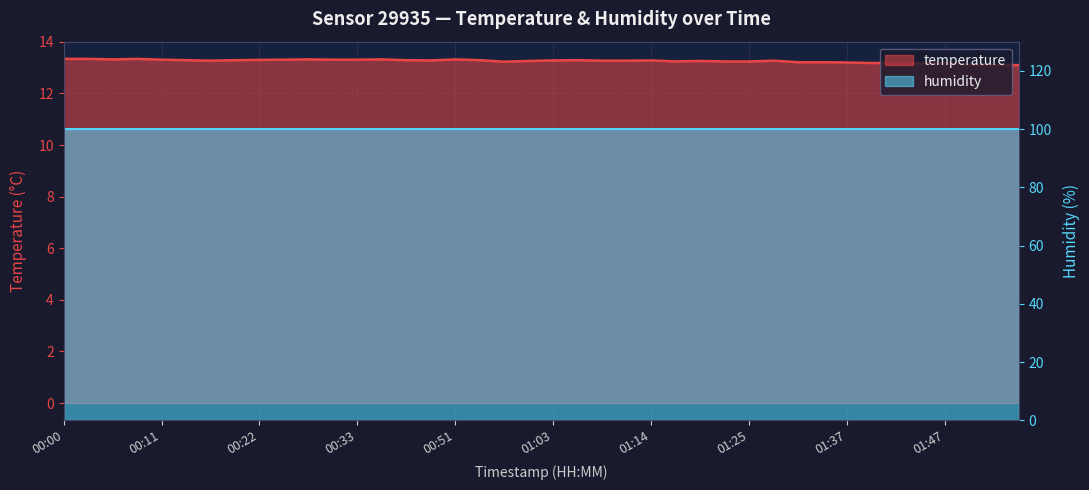

Rank the categories by value from lowest to highest.

01:53, 01:55, 01:50, 01:45, 01:47, 01:39, 01:42, 01:37, 01:31, 01:34, 00:57, 01:17, 01:23, 01:25, 01:00, 01:20, 00:16, 01:08, 01:11, 01:28, 00:45, 01:03, 01:14, 00:14, 00:19, 00:38, 00:54, 01:05, 00:22, 00:11, 00:24, 00:30, 00:33, 00:06, 00:27, 00:35, 00:51, 00:00, 00:03, 00:08